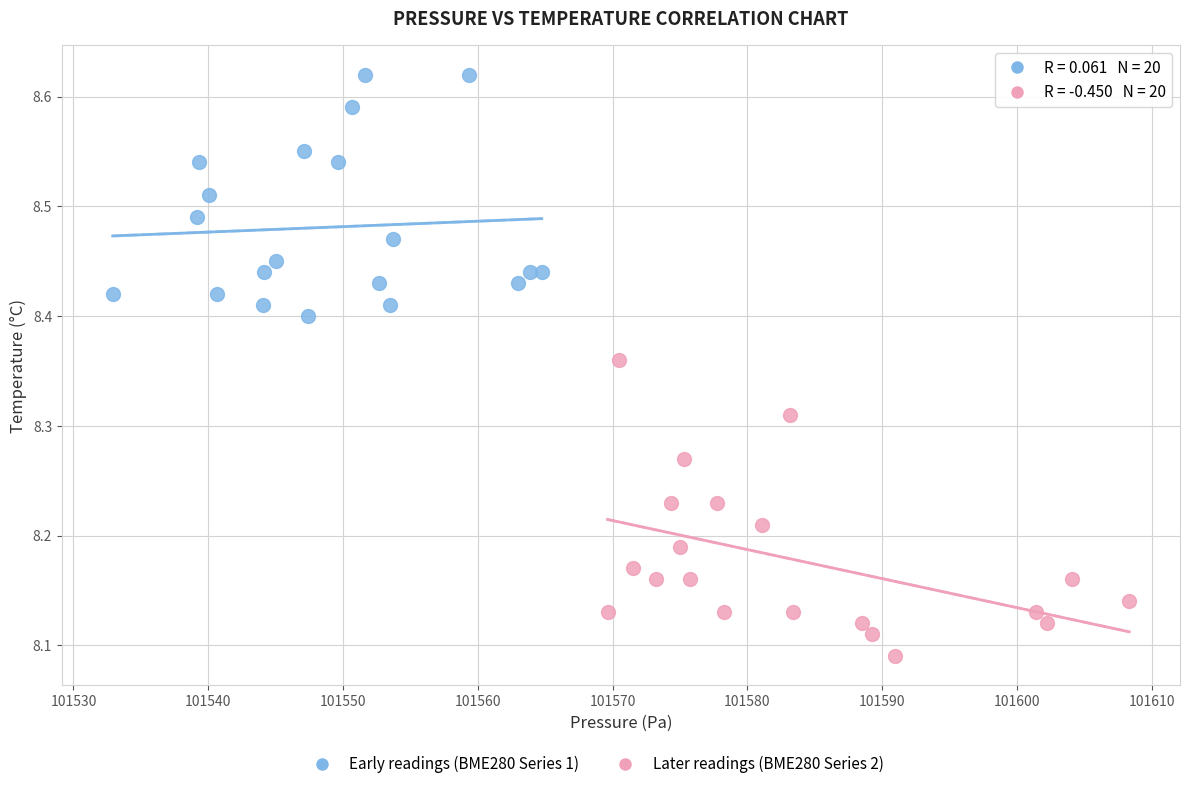

Which series has the widest spread of Y values?

Later readings (BME280 Series 2)